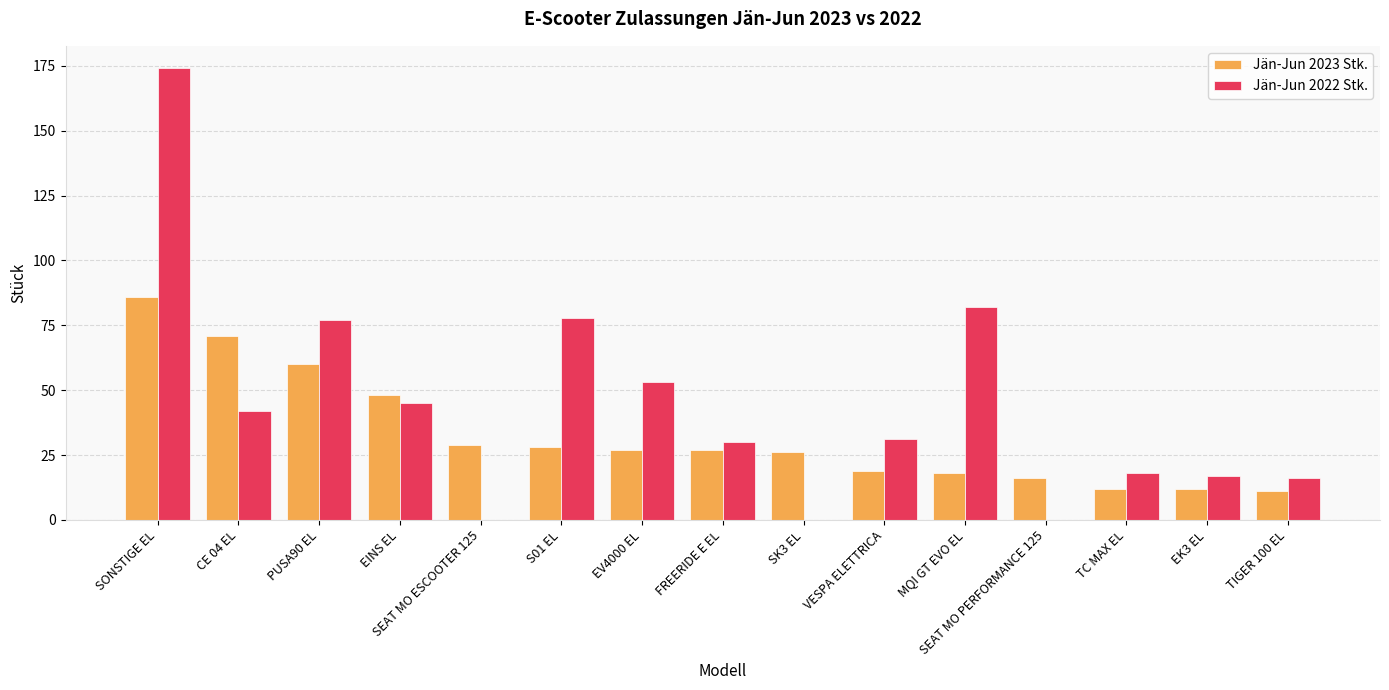

Where does the Jän-Jun 2023 Stk. series first go above 27?

SONSTIGE EL